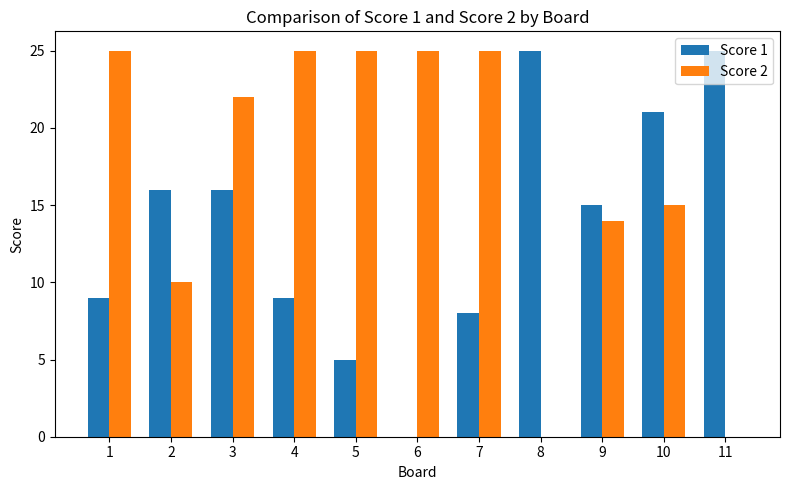

Where does the Score 1 series first go above 15?

2